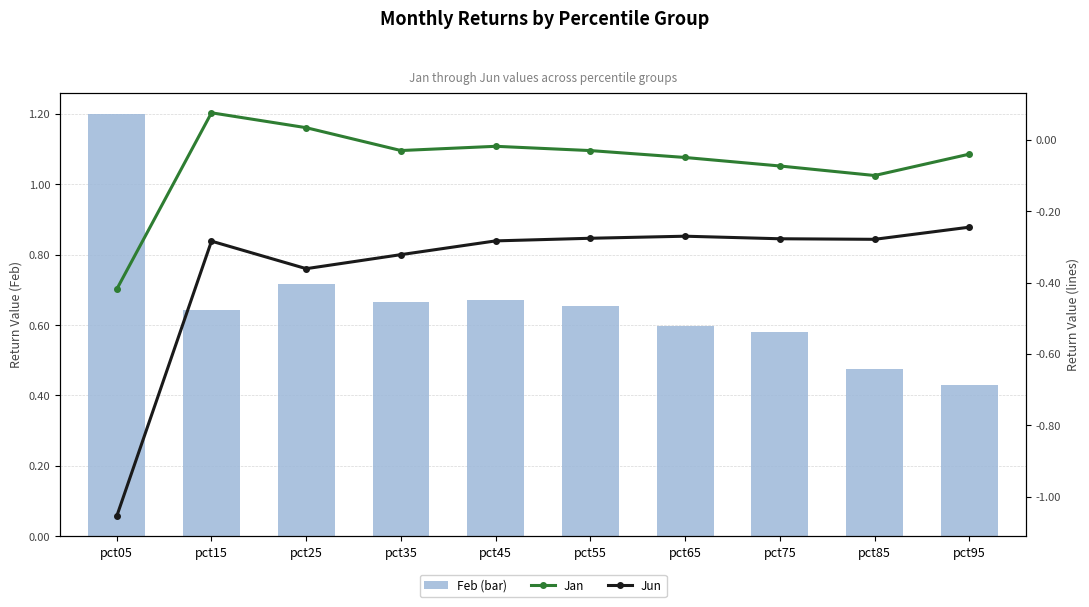

Count the number of data series in this chart.

3